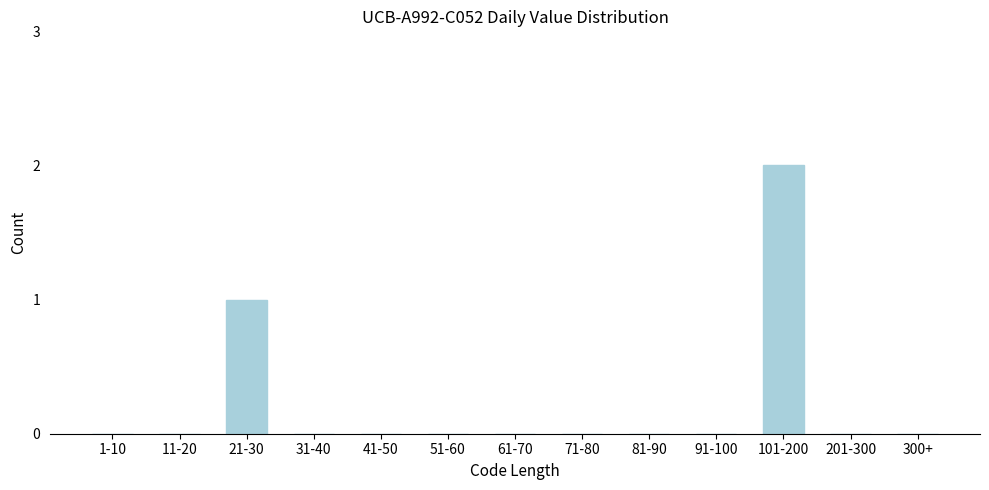

True or false: the data shows 0 at 91-100.

True